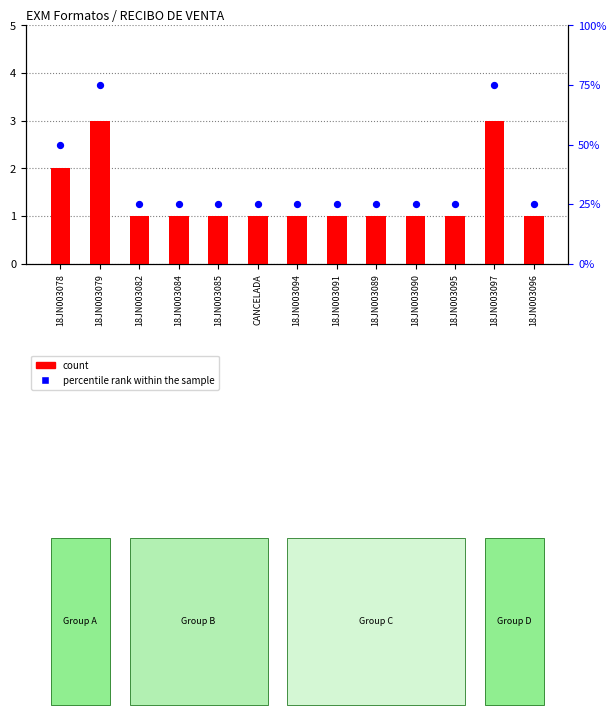

Which has a higher value, 18JN003079 or 18JN003095?

18JN003079